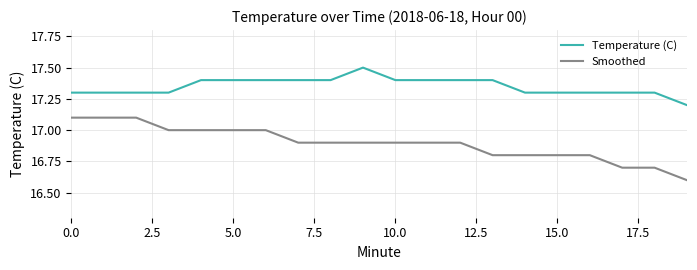

Which series has the largest total across all categories?

Temperature (C)